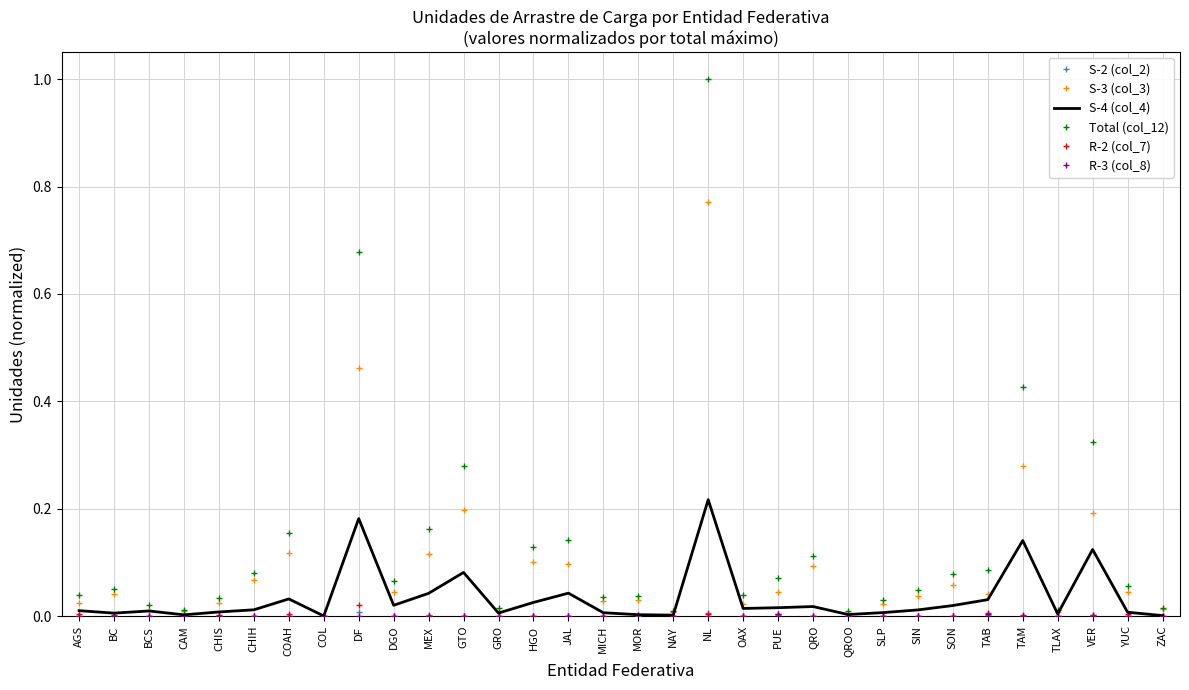

Is the value of Total (col_12) at VER greater than the value of S-3 (col_3) at JAL?

Yes